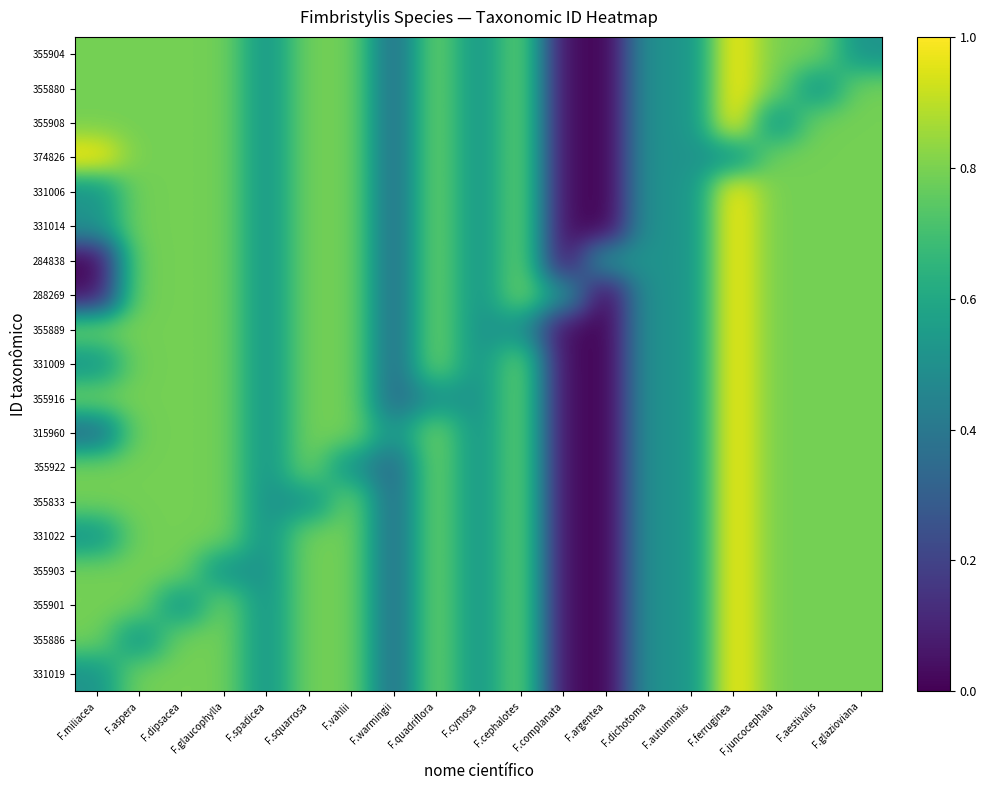

Rank the series at F.autumnalis from highest to lowest value.

331006, 331019, 355886, 355901, 355903, 331022, 355833, 355922, 315960, 355916, 331009, 355889, 288269, 284838, 331014, 374826, 355908, 355880, 355904